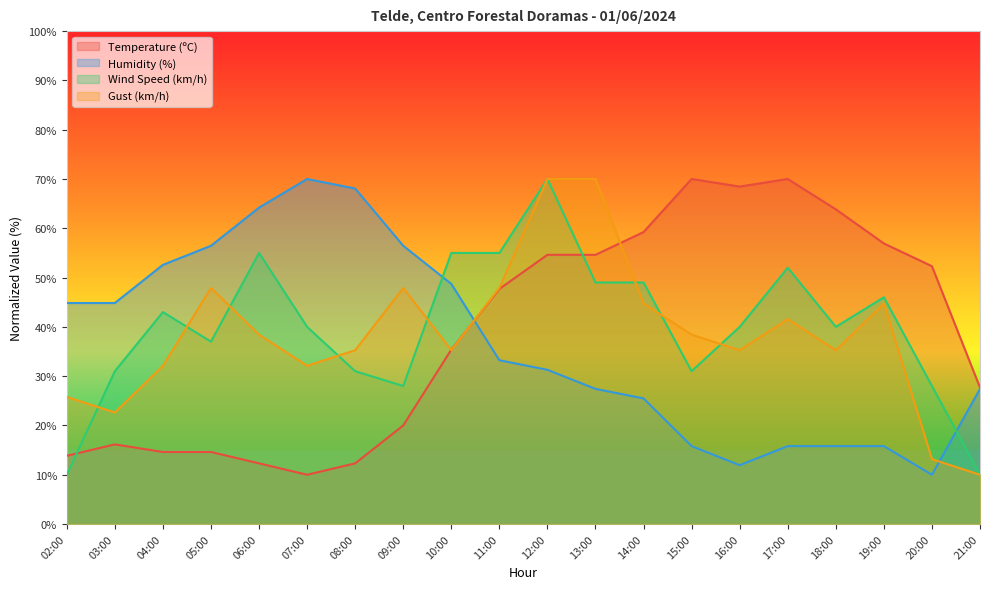

What are all the series names shown in the legend?

Temperature (ºC), Humidity (%), Wind Speed (km/h), Gust (km/h)